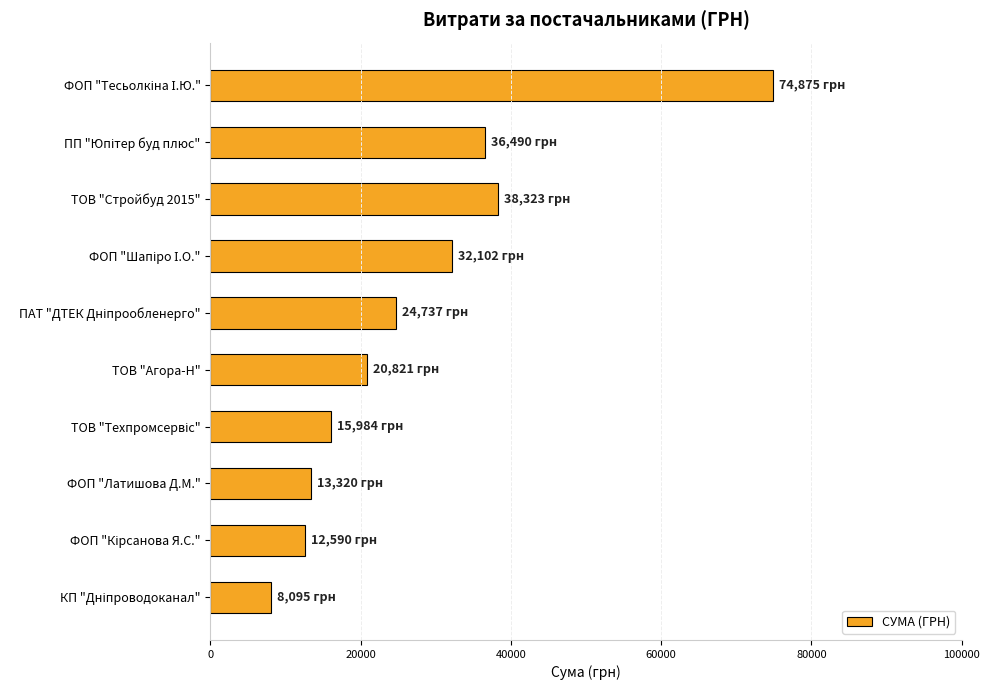

Reading top to bottom, extract all data points from this chart.

74875.2	36490.0	38323.2	32101.6	24737.1	20821.0	15984.0	13320.0	12590.0	8094.8